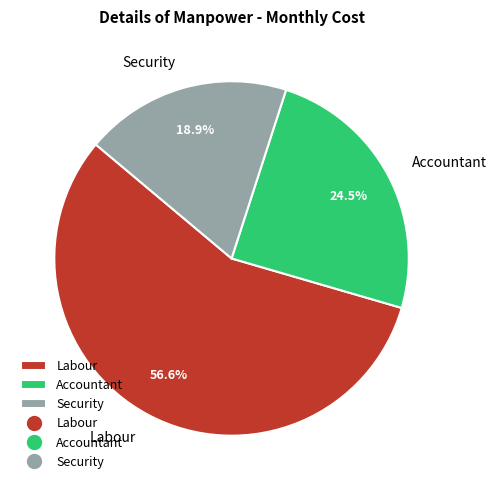

True or false: Labour accounts for 51% of the total.

False